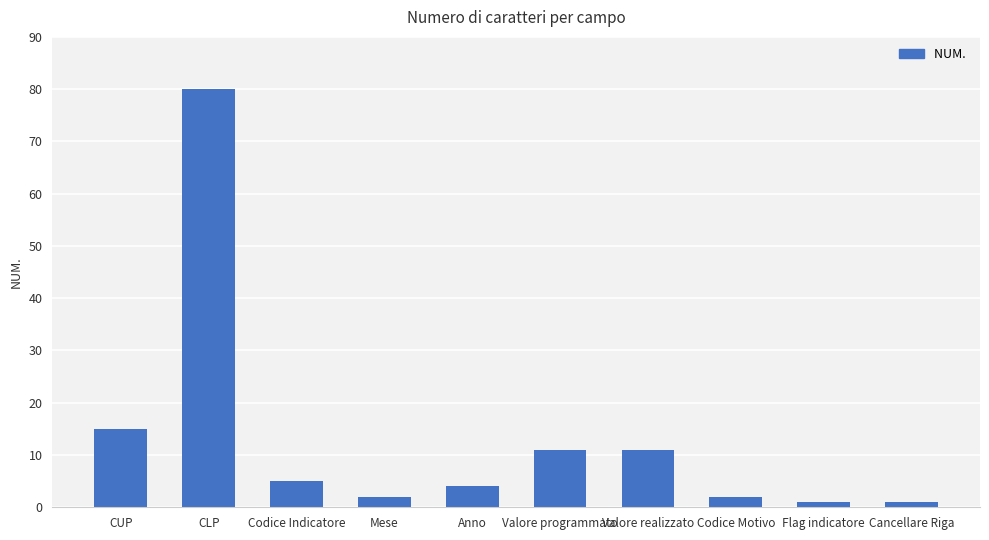

How many bars are there in total?

10